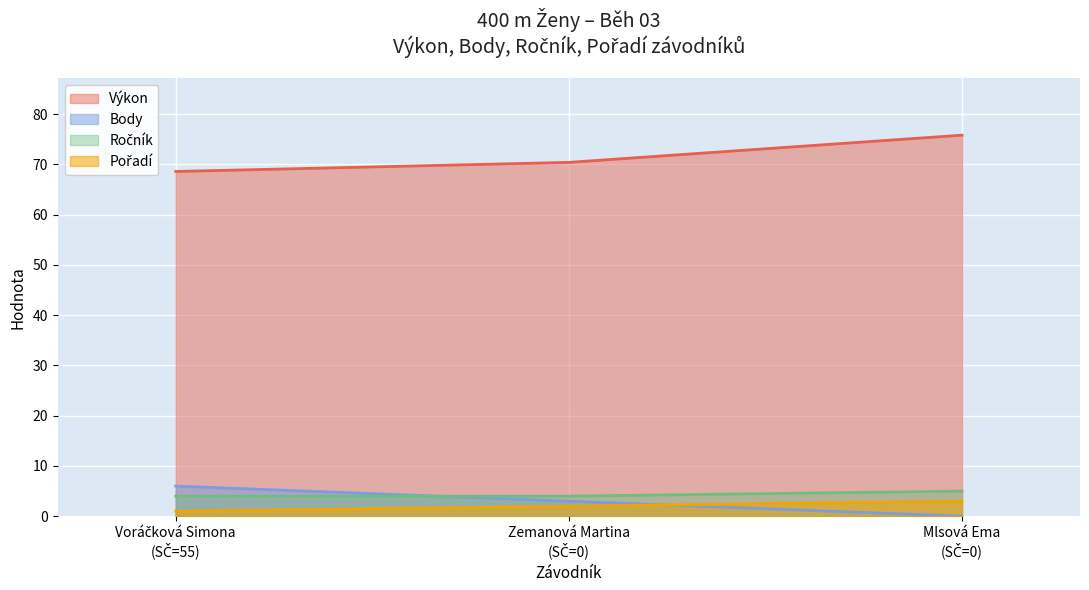

The Body series shows 3.0 at Mlsová Ema (SČ=0). True or false?

True